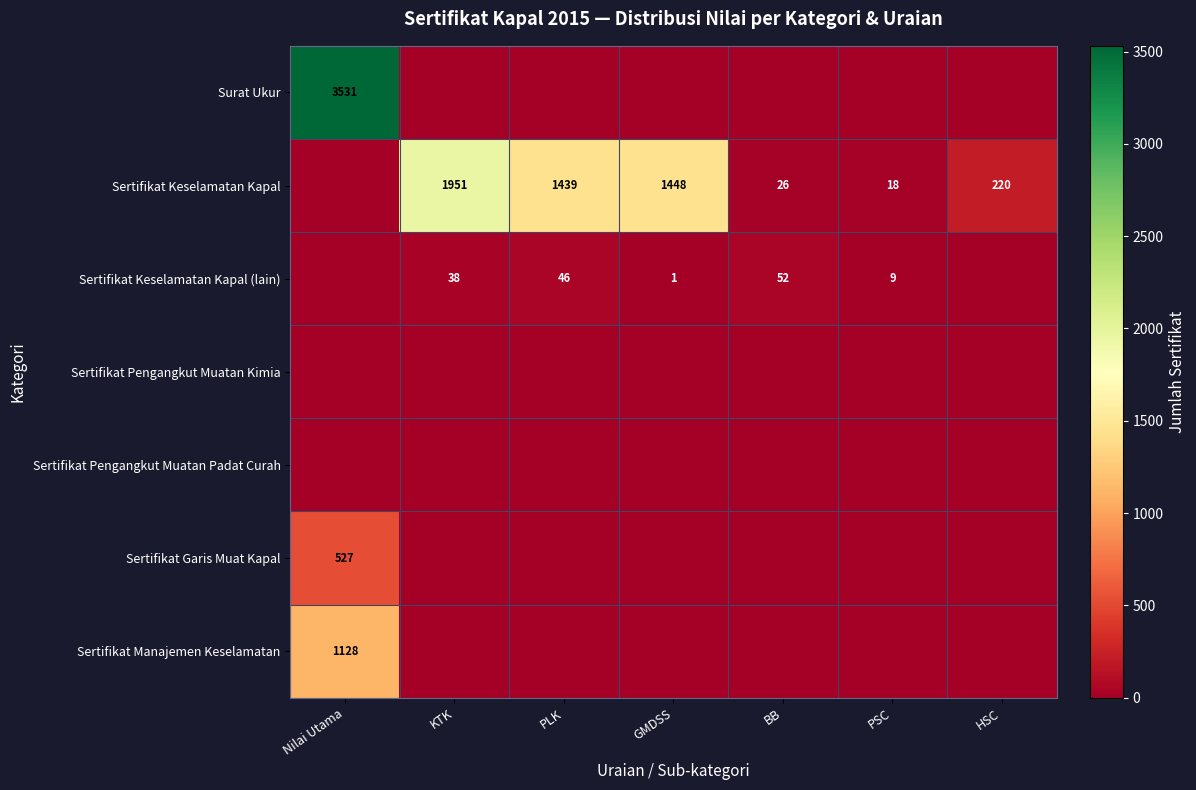

How many data points does each series have?

7